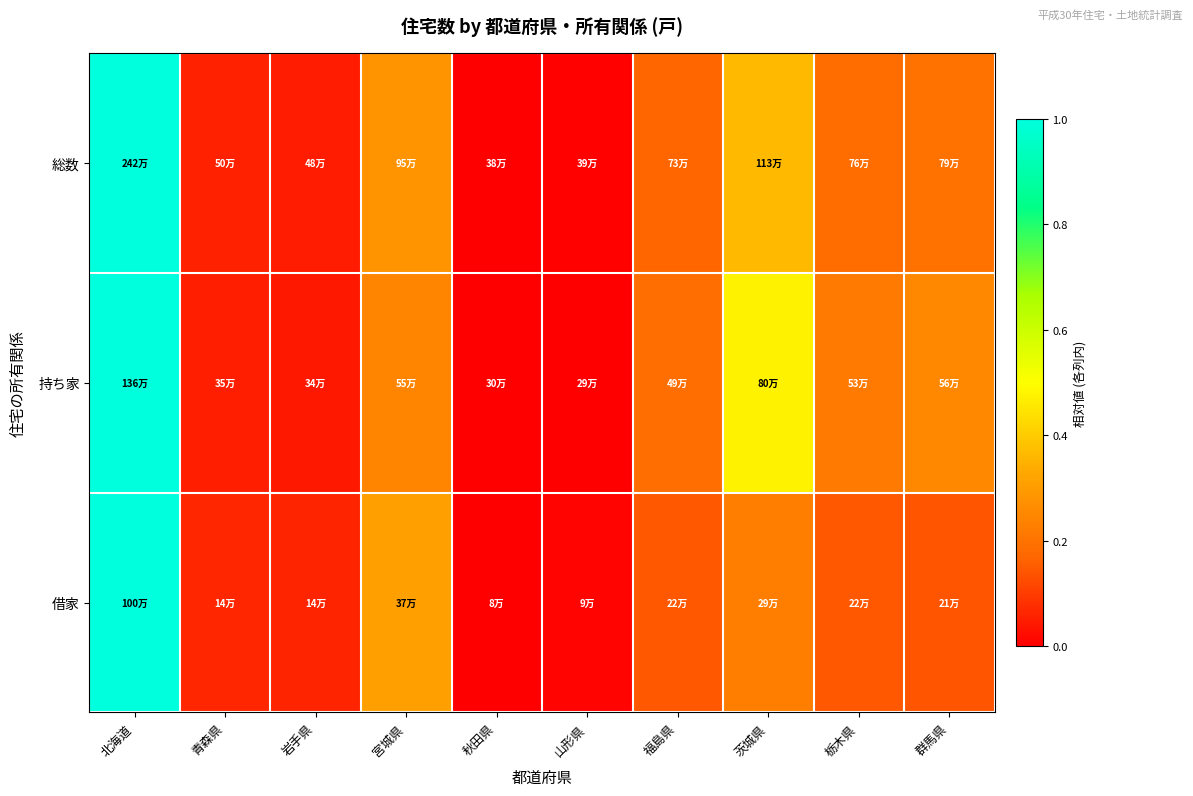

Which label corresponds to the largest value in the chart?

北海道